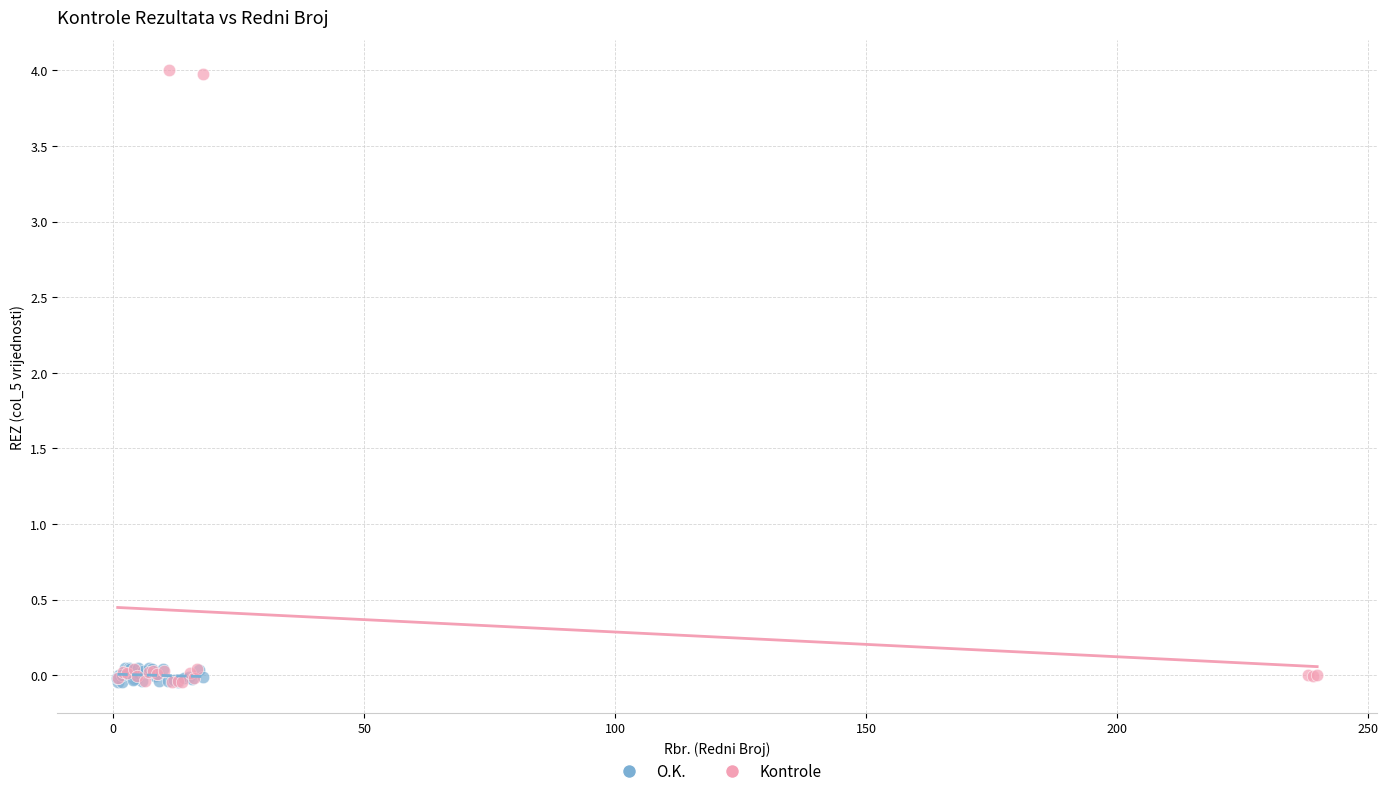

Which series contains the highest Y value?

Kontrole